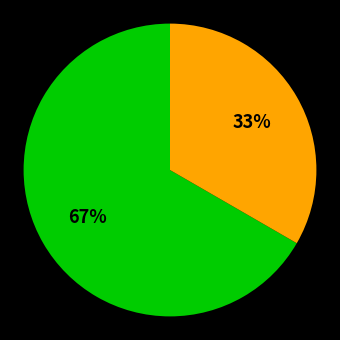

Is there a majority slice in this chart?

Yes